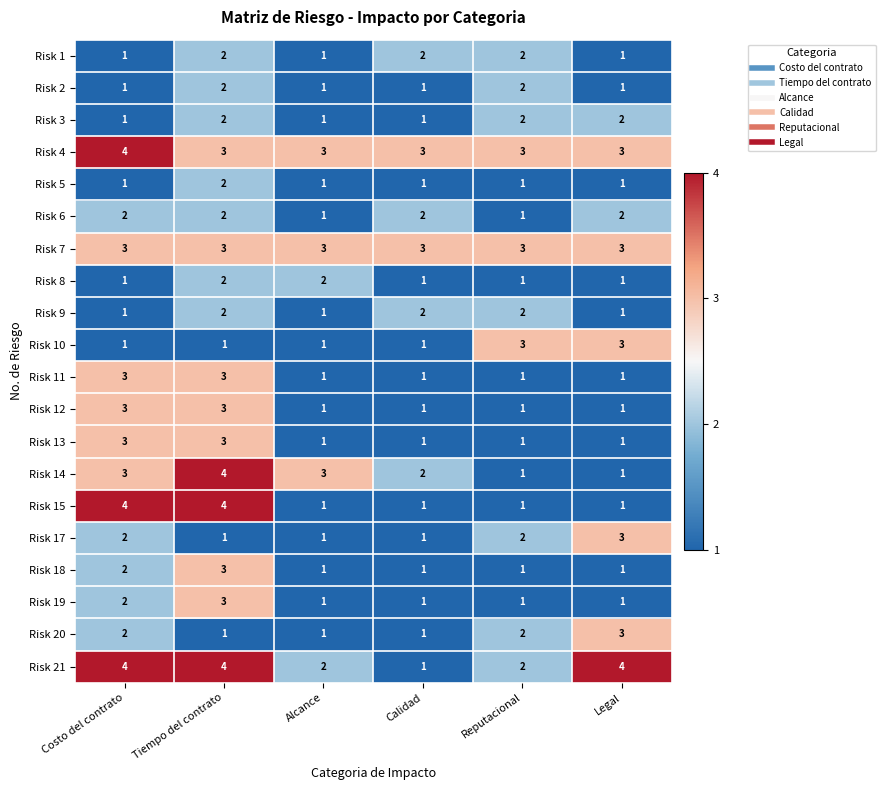

Count the Risk 2 values in the range 1 to 2.

6